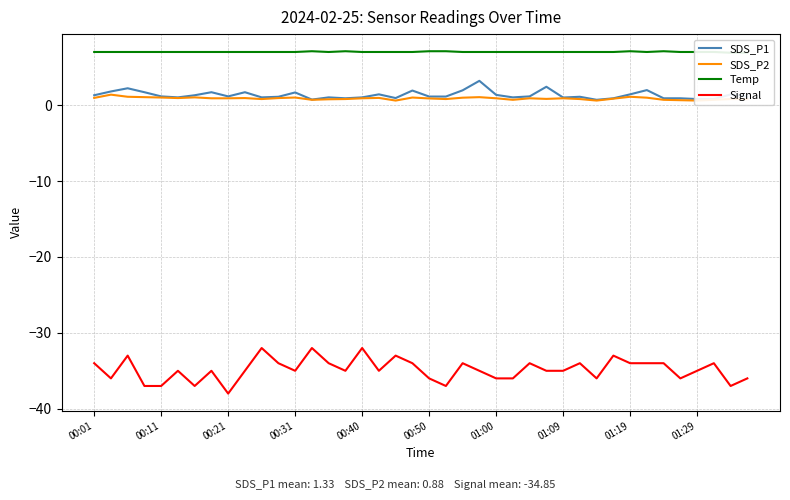

True or false: SDS_P1 has a value of 1.1 at 00:50.

True